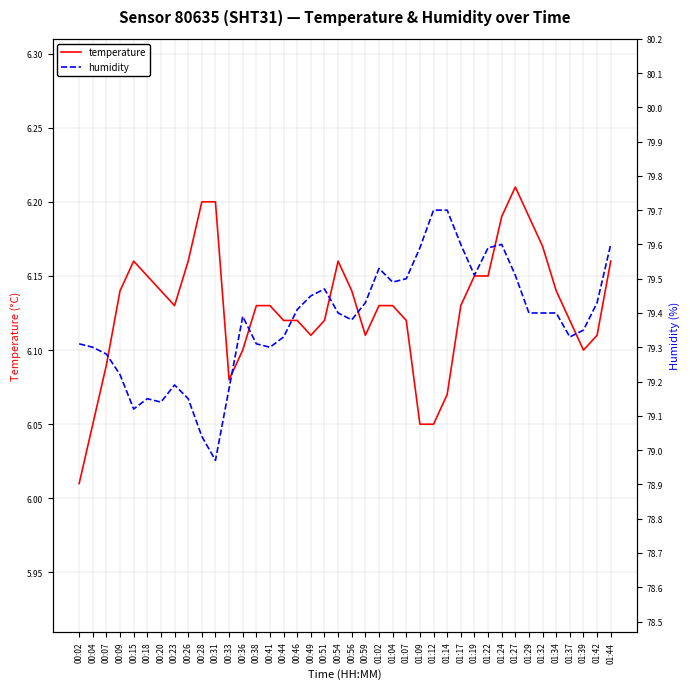

How many values in the humidity series exceed 79?

39